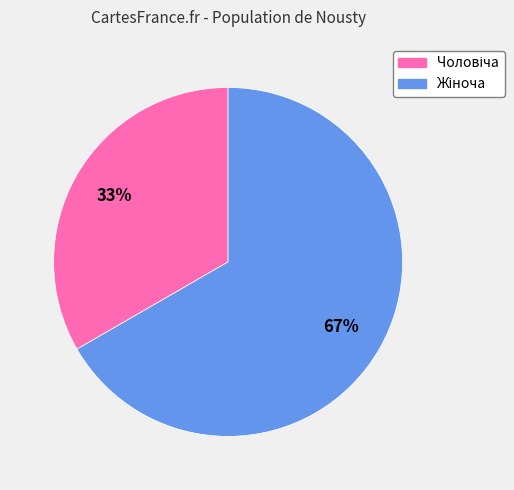

To the nearest percent, what is the average slice percentage?

50%